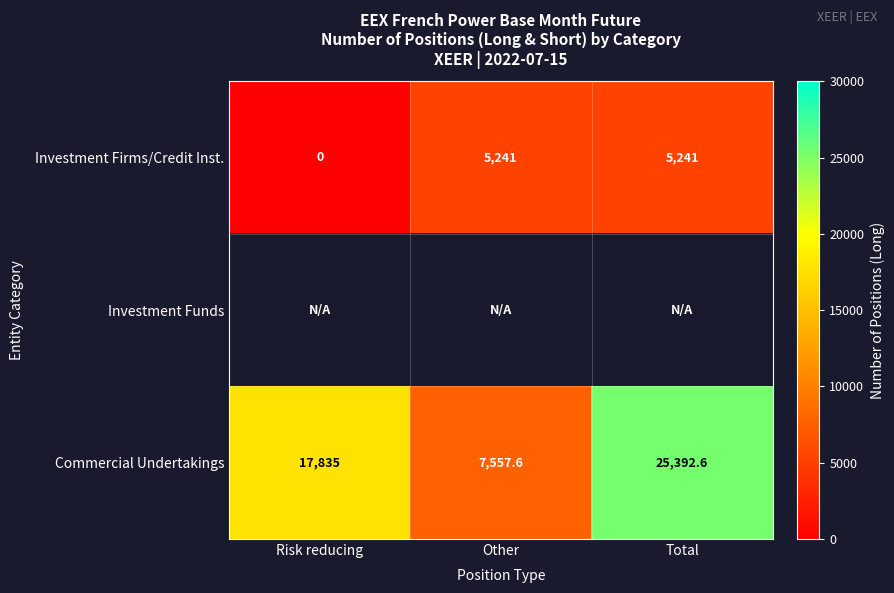

What is the maximum value for Investment Firms/Credit Inst.?

5241.0